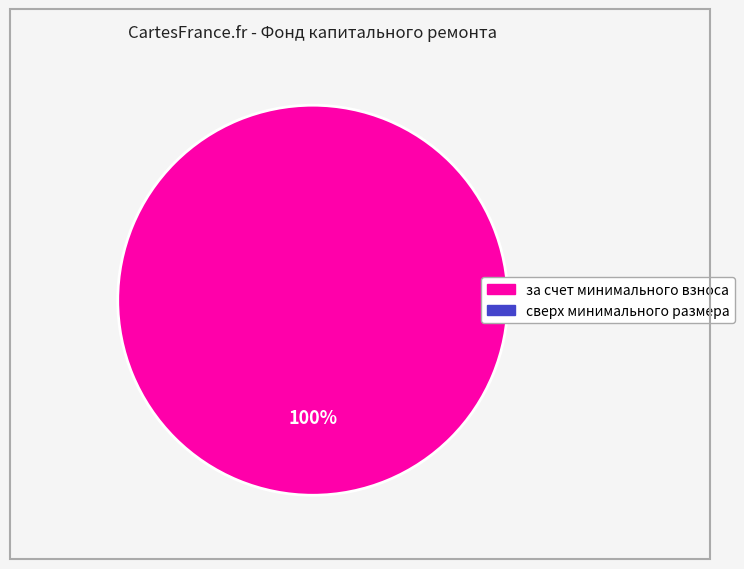

Is there any slice that represents more than half of the pie?

Yes